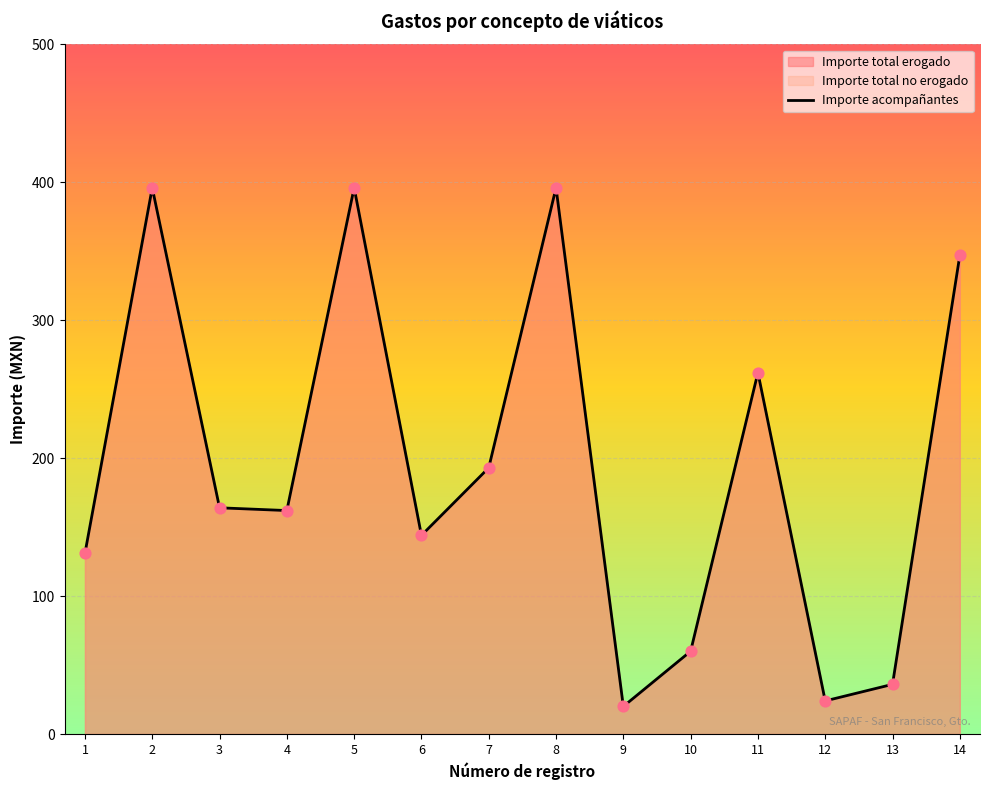

Which series contains the highest Y value?

Importe total erogado